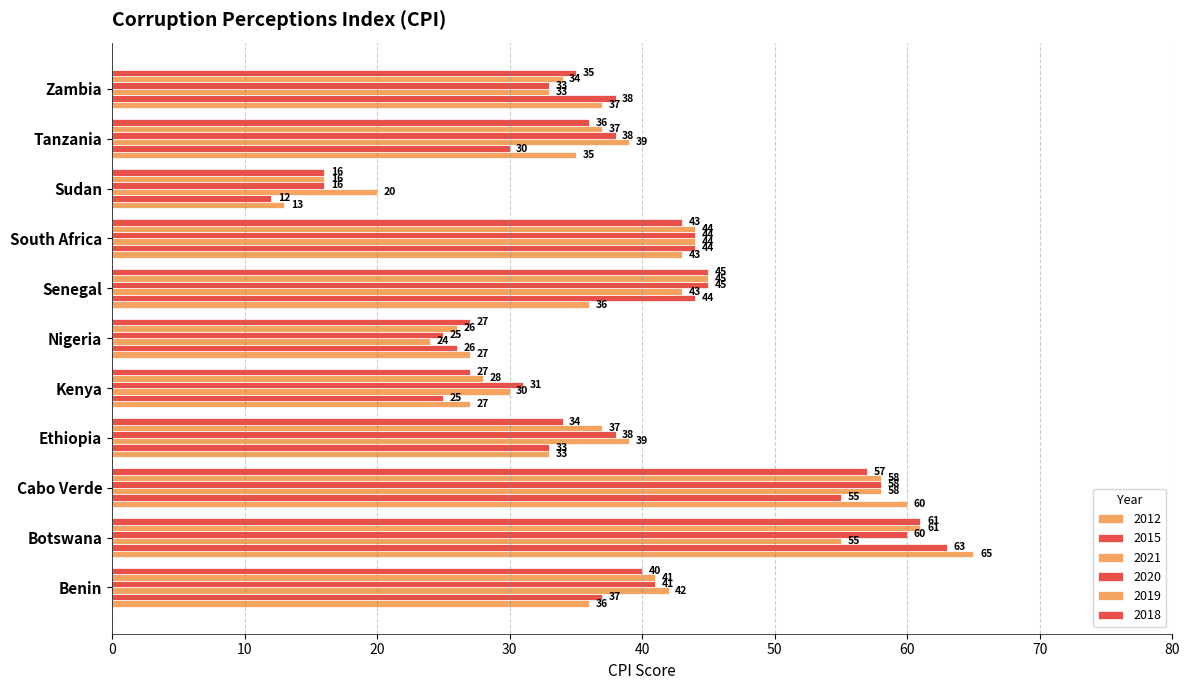

What is the label of the 5th bar from the left?

Kenya